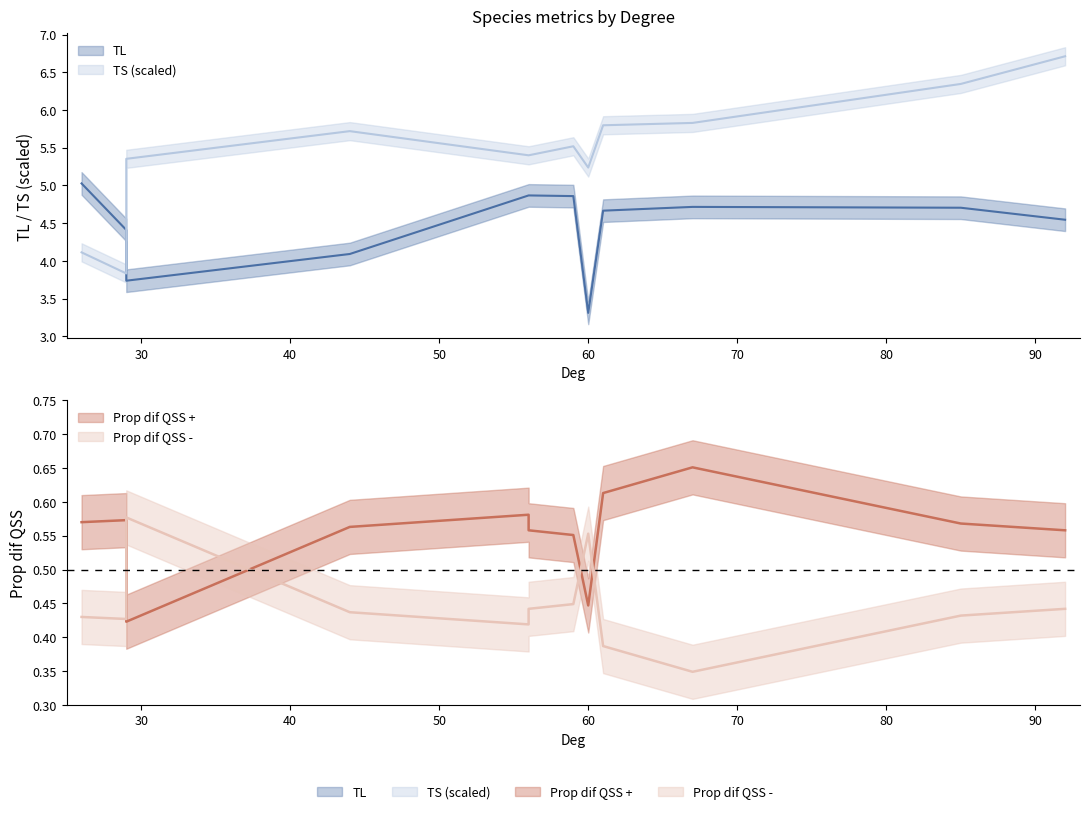

Which series changed the most between 61 and 67?

TL